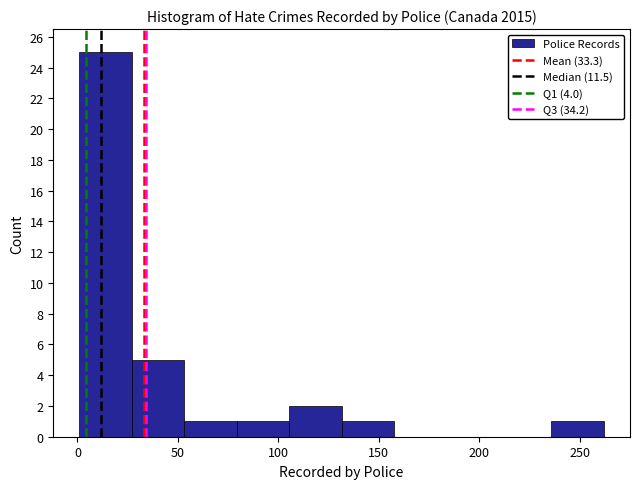

Reading left to right, transcribe this chart: for each bar, give the range it covers on the x-axis and its height. Neither the bar edges nor the heights are printed on the chart, so give them approximately, as read against the axes.

0 to 25: 25
25 to 55: 5
55 to 80: 1
80 to 105: 1
105 to 130: 2
130 to 160: 1
160 to 185: 0
185 to 210: 0
210 to 235: 0
235 to 260: 1